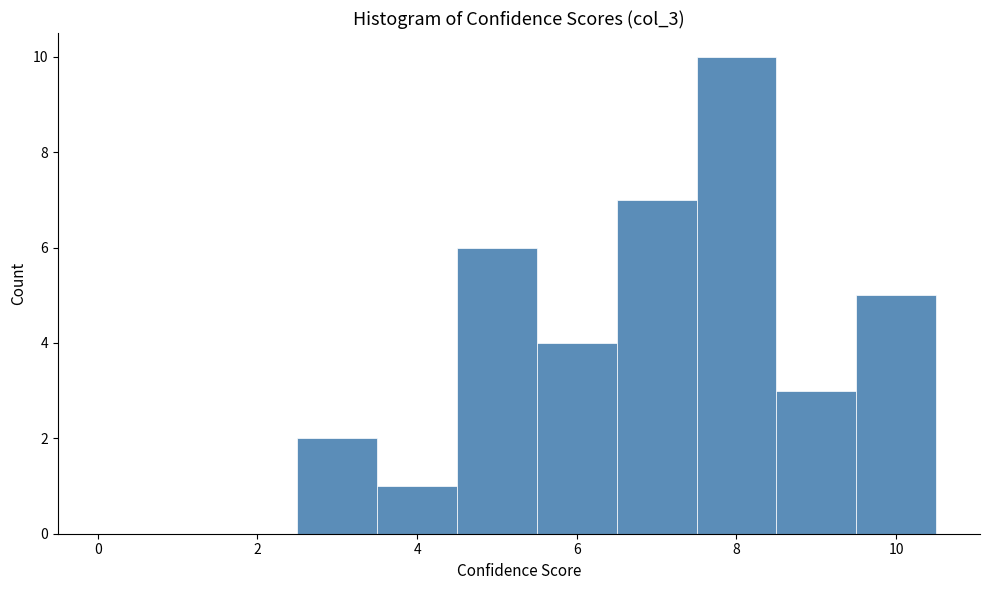

How tall is the bar that spans 5.5 to 6.5 on the x-axis? Neither the bar edges nor the heights are printed on the chart, so give them approximately, as read against the axes.

4